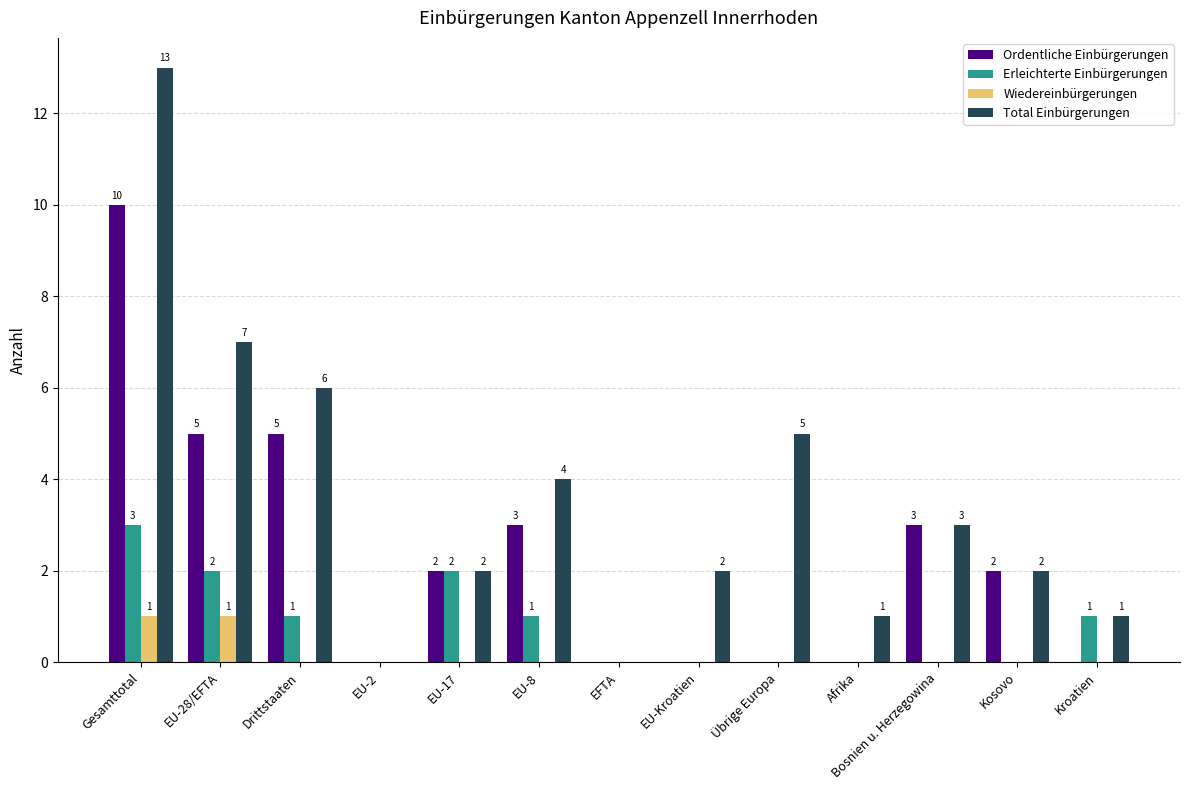

True or false: Wiedereinbürgerungen has a value of 1 at Kosovo.

False